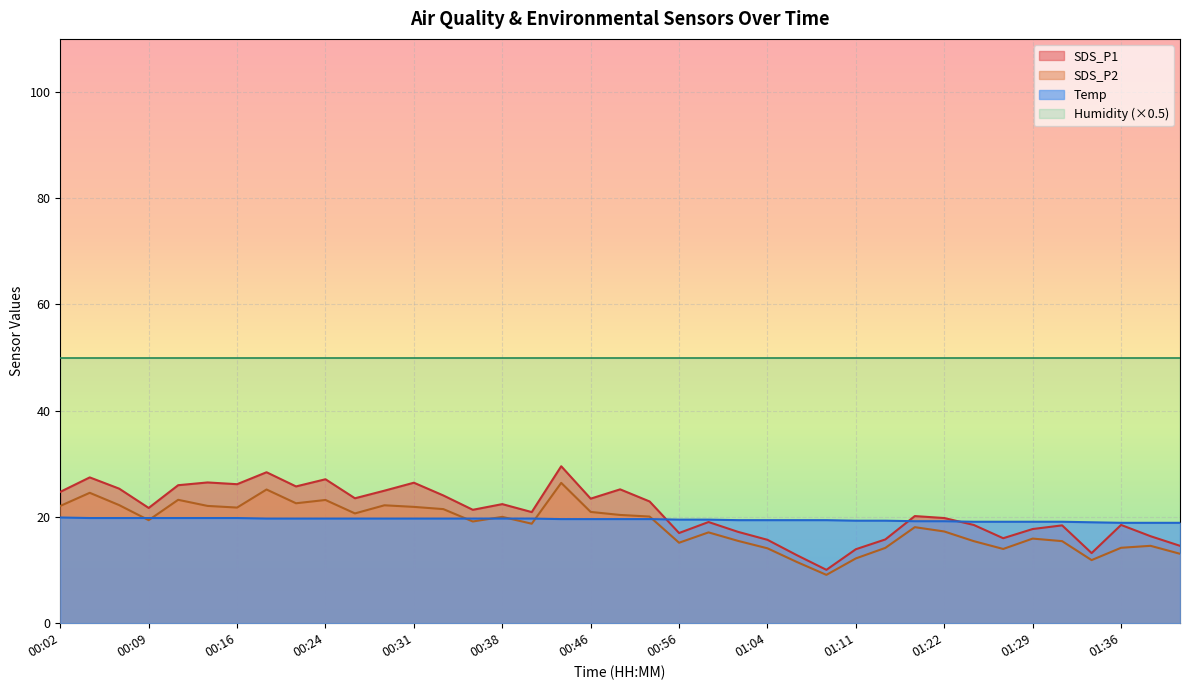

Which category has the lowest value across all series?

01:09